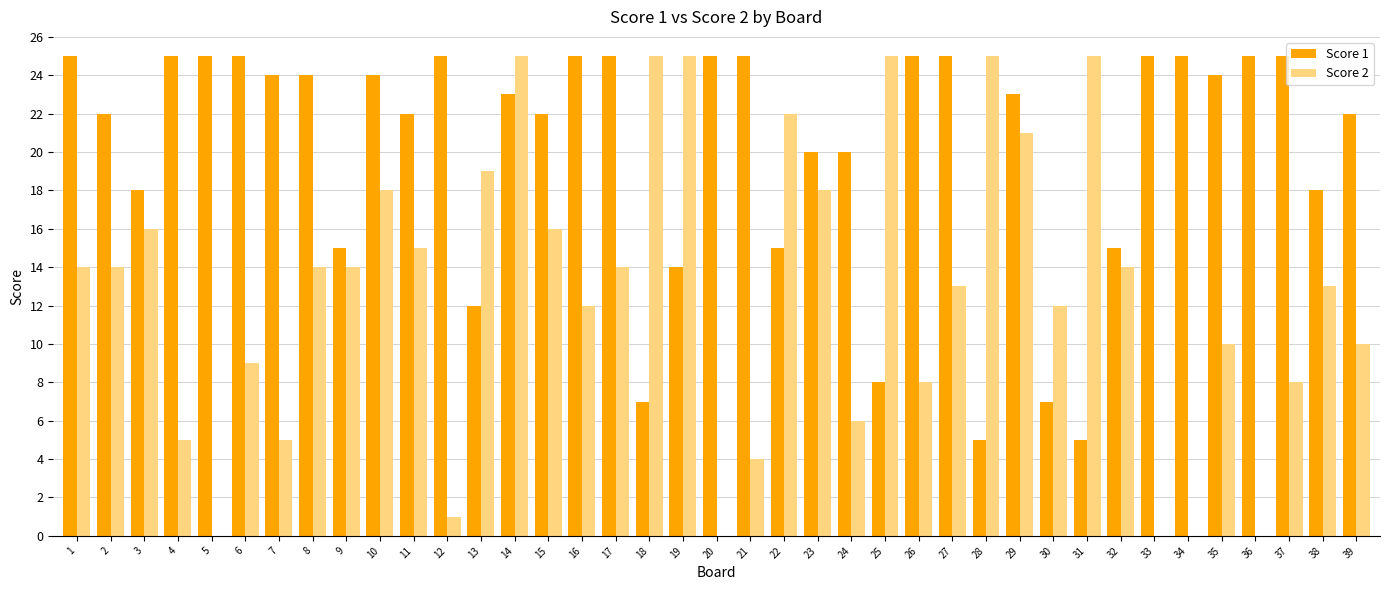

At which category is the sum across all series the highest?

14